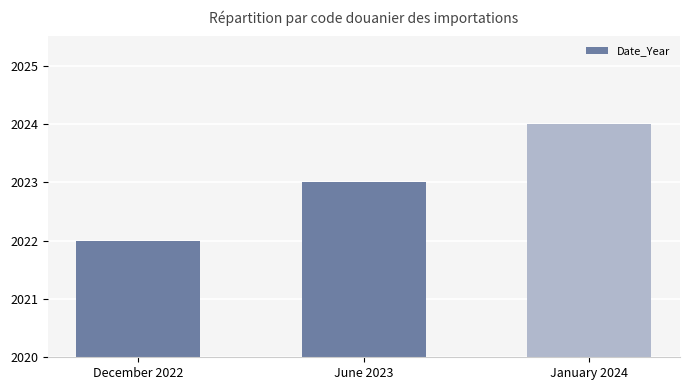

Approximately how many times larger is the value at December 2022 compared to June 2023?

1.0